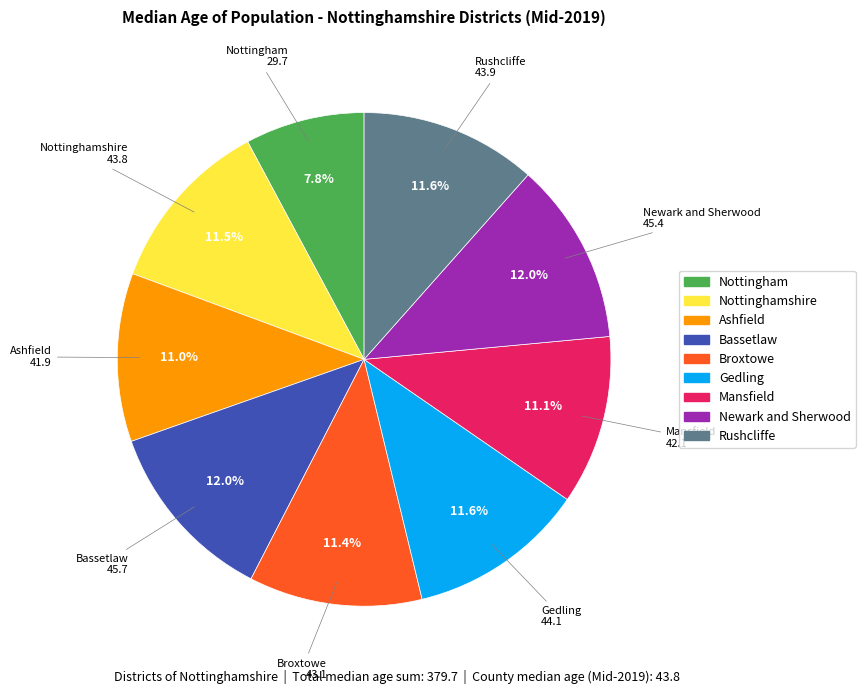

What is the smallest slice in the pie chart?

Nottingham